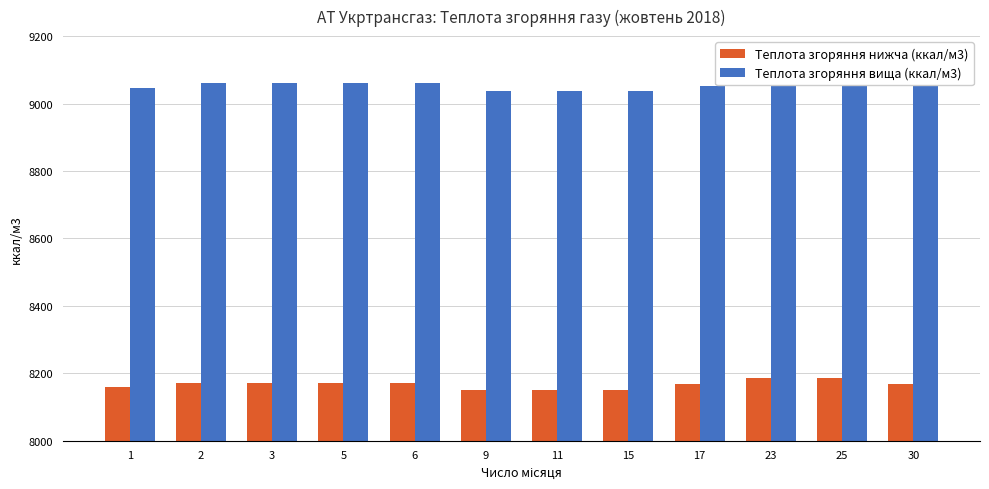

What is the total value across all series at 30?

17220.8